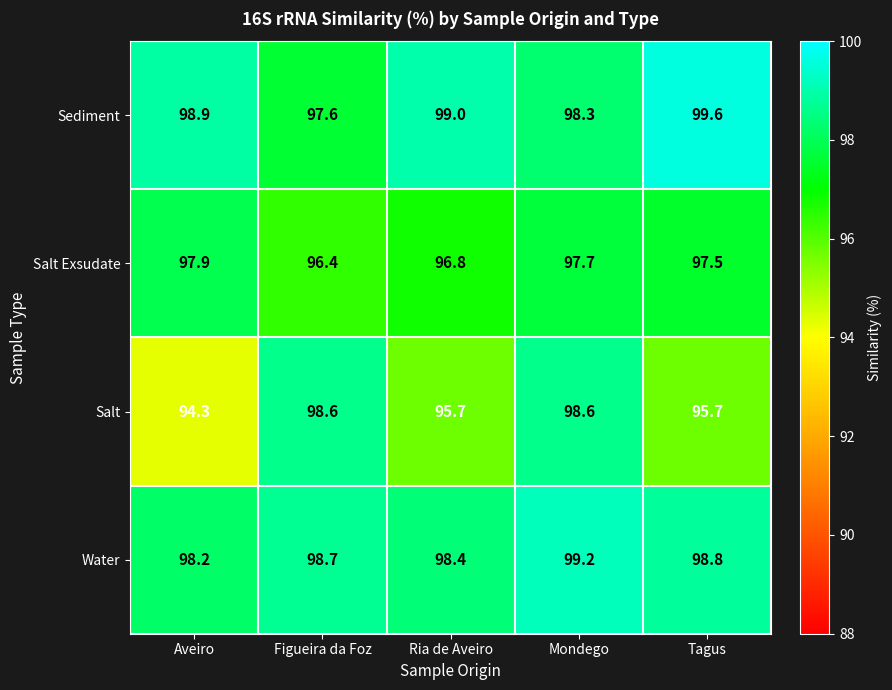

What is the spread (max minus min) of values at Ria de Aveiro?

3.3